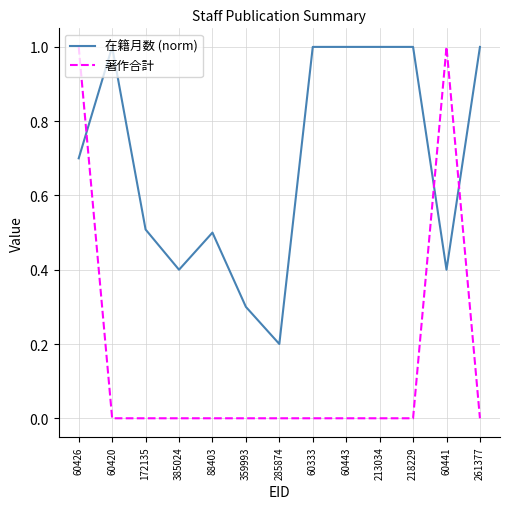

Which series has the largest total across all categories?

在籍月数 (norm)